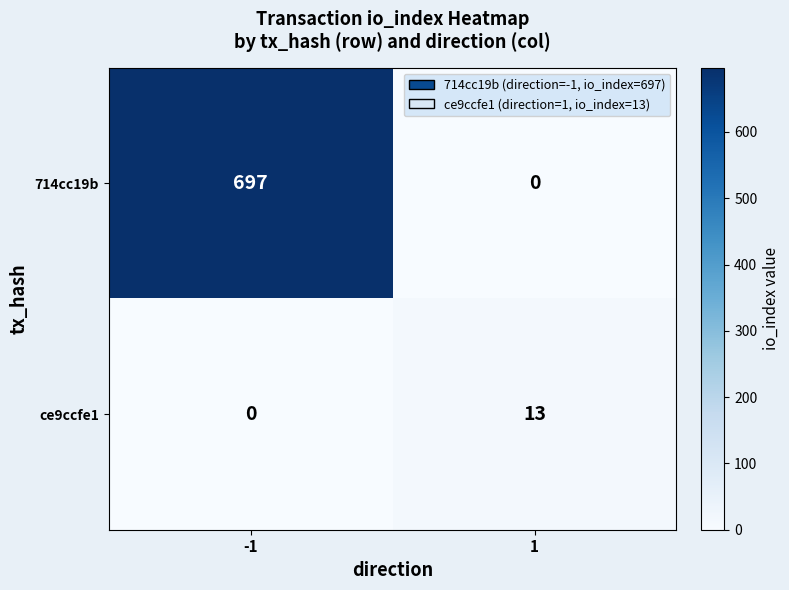

What is the approximate value of ce9ccfe1 at 1, to the nearest 10?

10